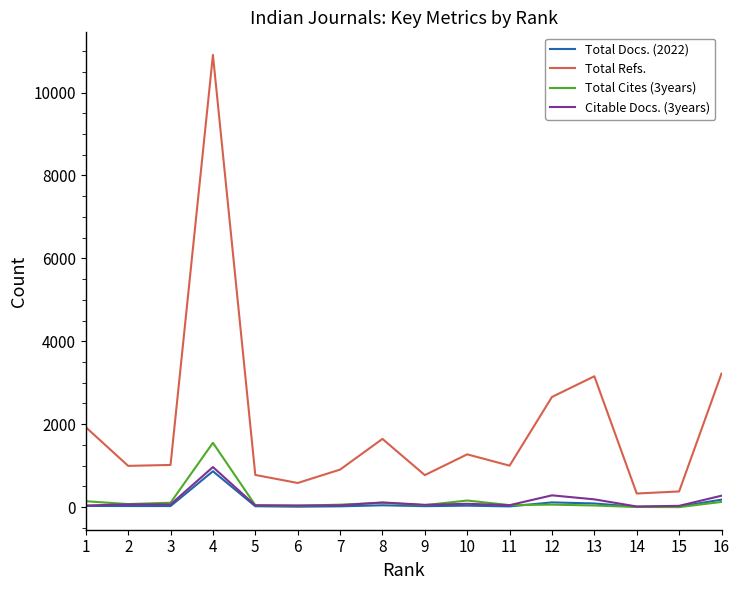

What are all the series names shown in the legend?

Total Docs. (2022), Total Refs., Total Cites (3years), Citable Docs. (3years)